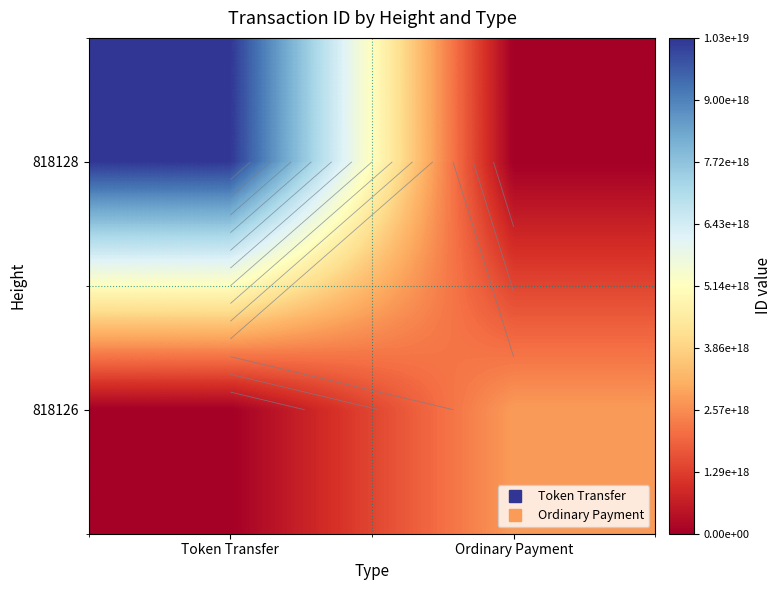

At which label is 818128 closest to 5143611556821051392?

Token Transfer